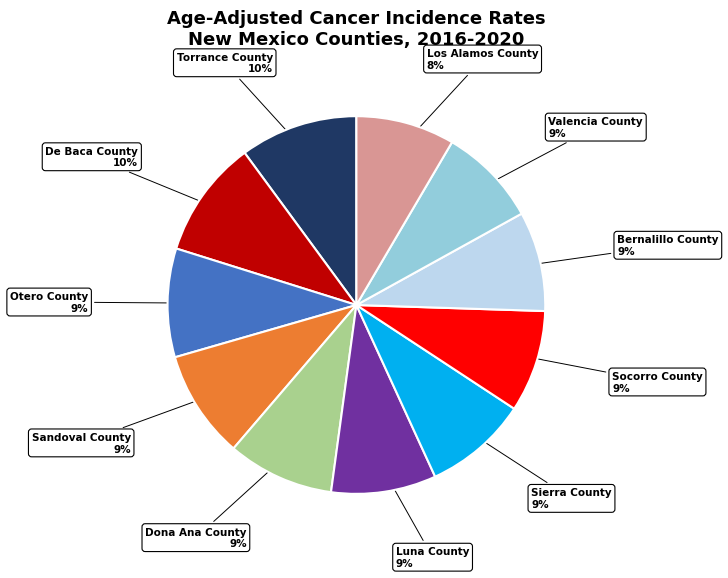

Does any single category account for the majority?

No